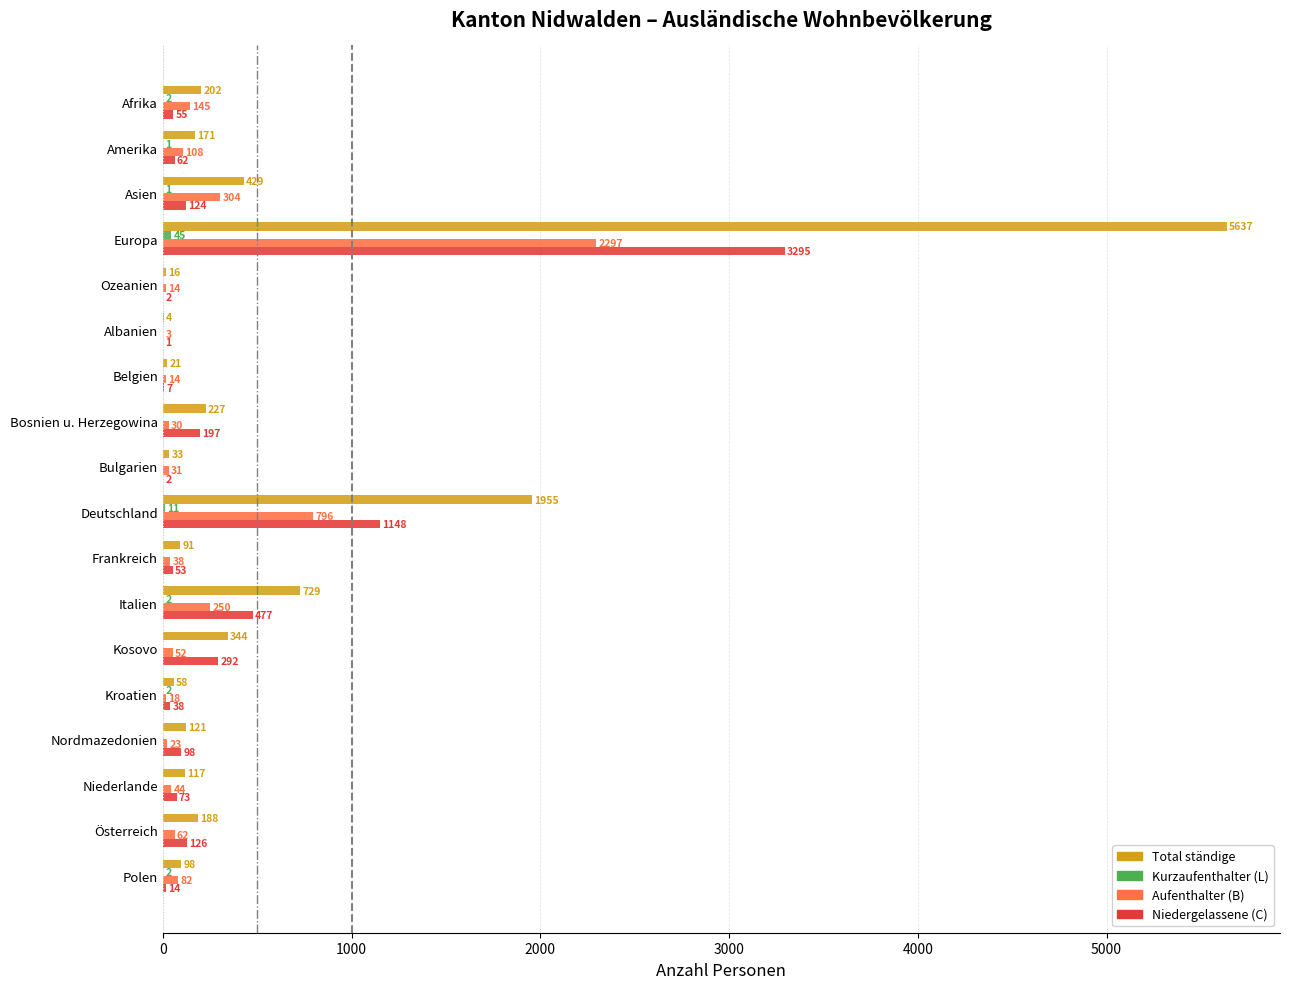

Which series has the largest total across all categories?

Total ständige